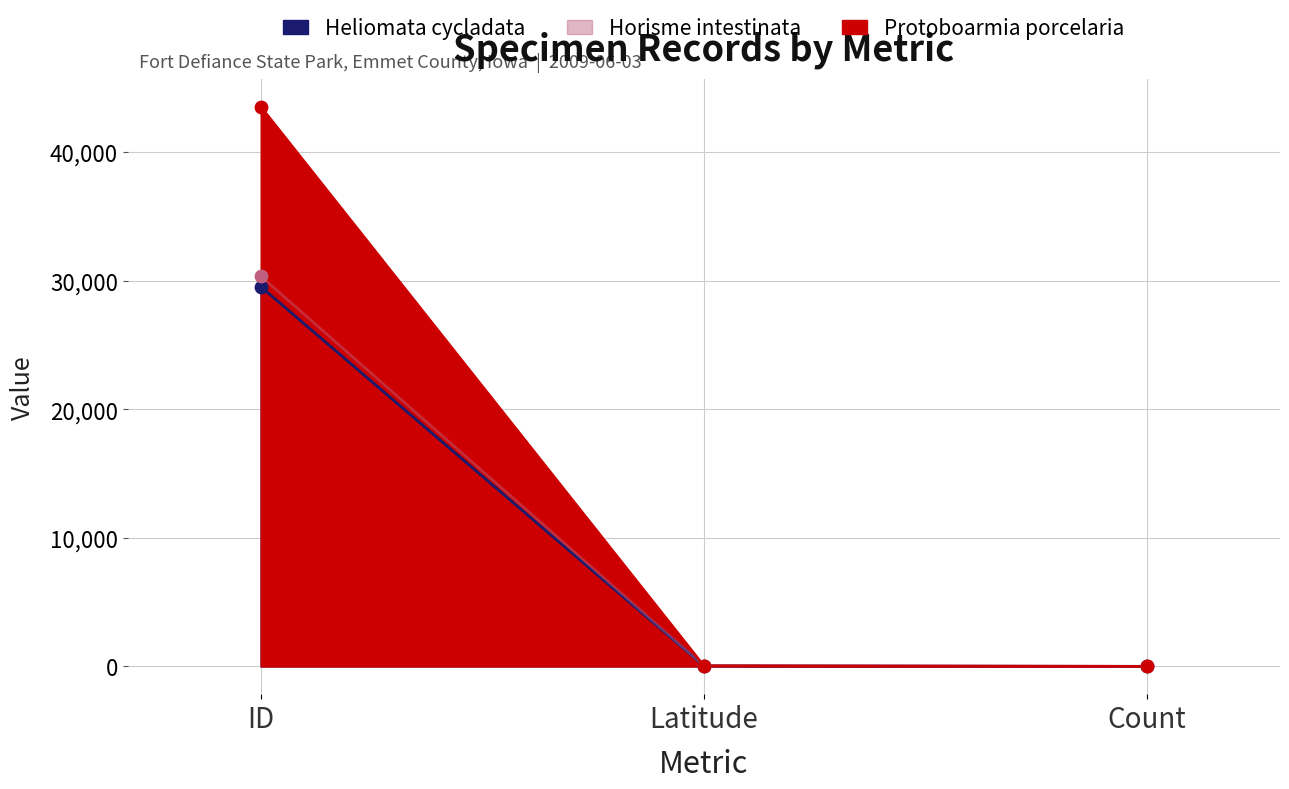

At how many categories does at least one series exceed 24800?

1